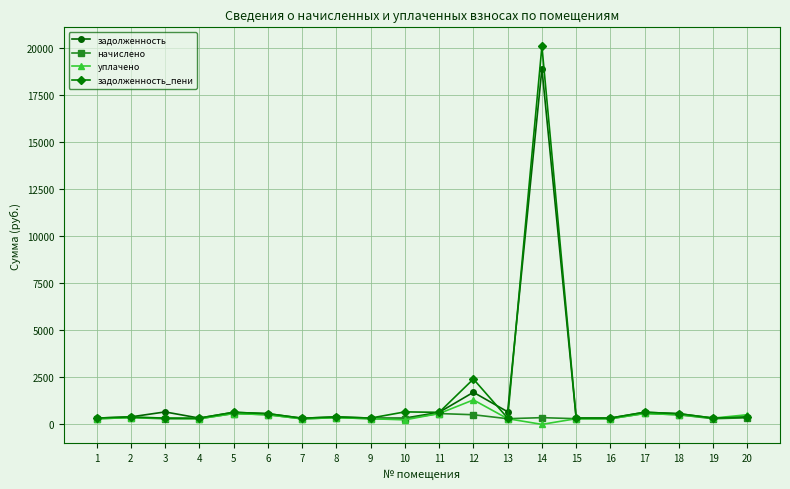

Which series has the widest spread of values?

задолженность_пени